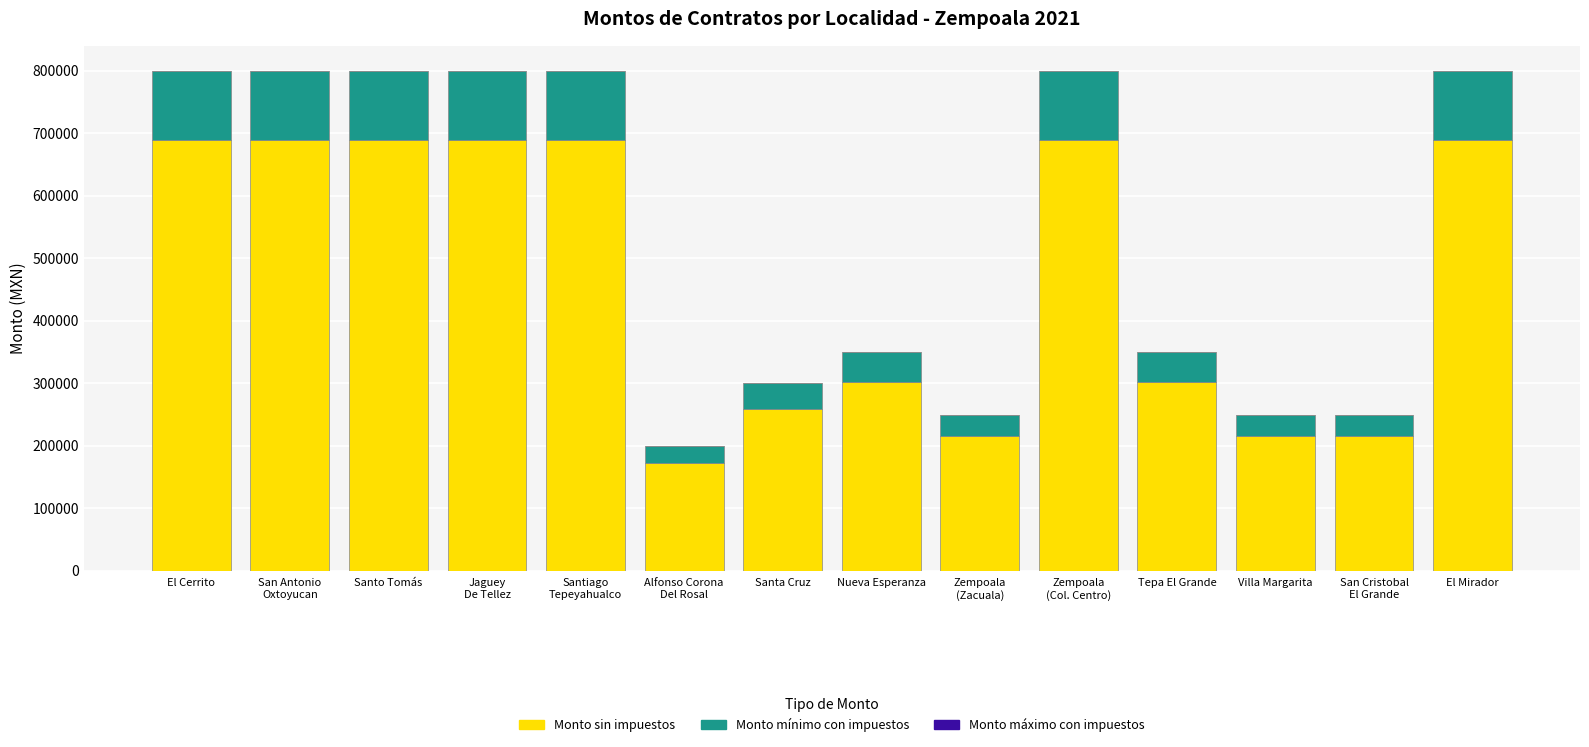

The Monto sin impuestos series shows 172020.3 at Alfonso Corona
Del Rosal. True or false?

True